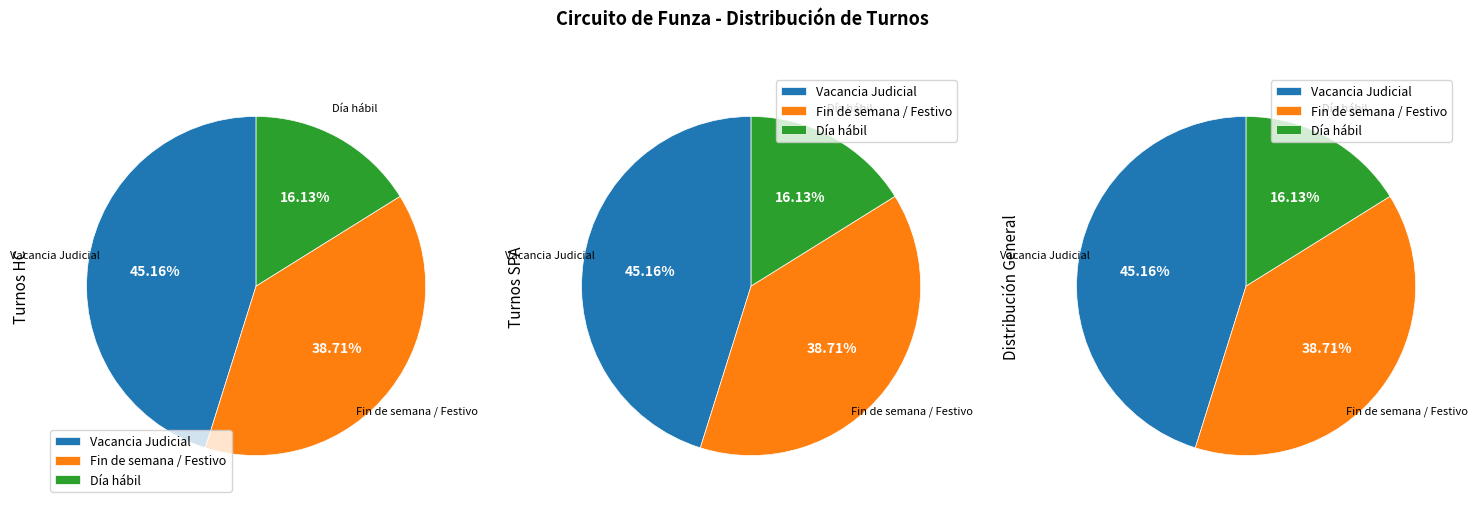

To the nearest percent, what is the average slice percentage?

33%